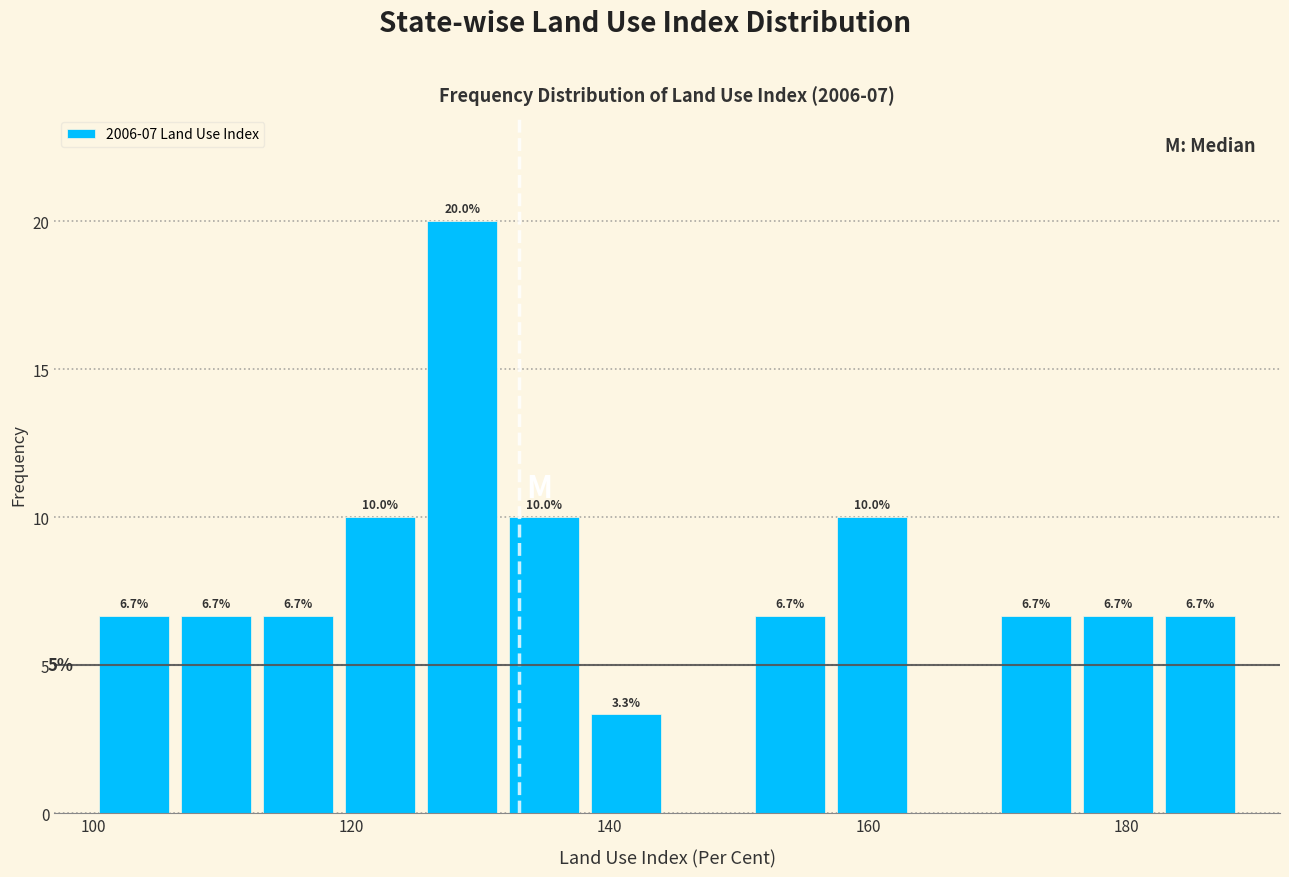

Read against the x-axis, roughly where is the centre of the tallest bar?

128